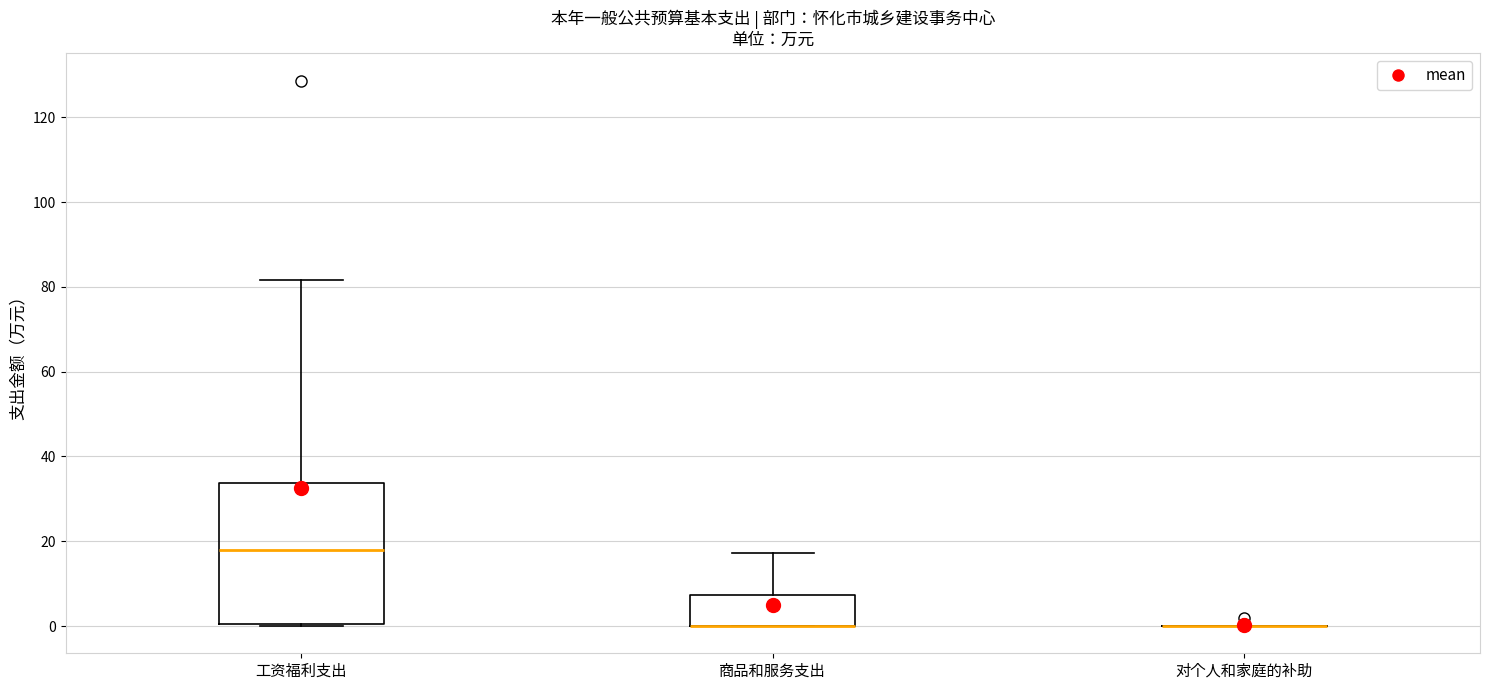

Reading left to right, transcribe this box plot: for each box, give where its median line is, the range the box spans, and where its two whiskers end, as read against the y-axis. The values are not printed on the chart, so give them approximately, as read against the axis.

工资福利支出: median 18, box 0 to 34, whiskers 0 to 82
商品和服务支出: median 0 (drawn on the box's lower edge), box 0 to 8, whiskers 0 to 18
对个人和家庭的补助: box collapsed to a line at 0, whiskers 0 to 0